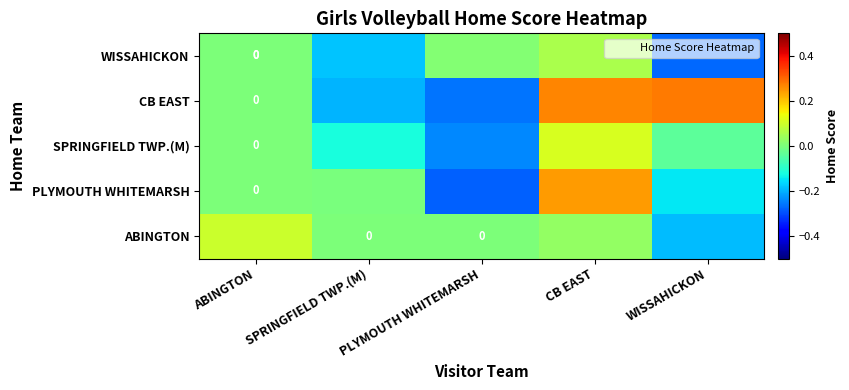

What is the difference between the CB EAST values at SPRINGFIELD TWP.(M) and ABINGTON?

0.2